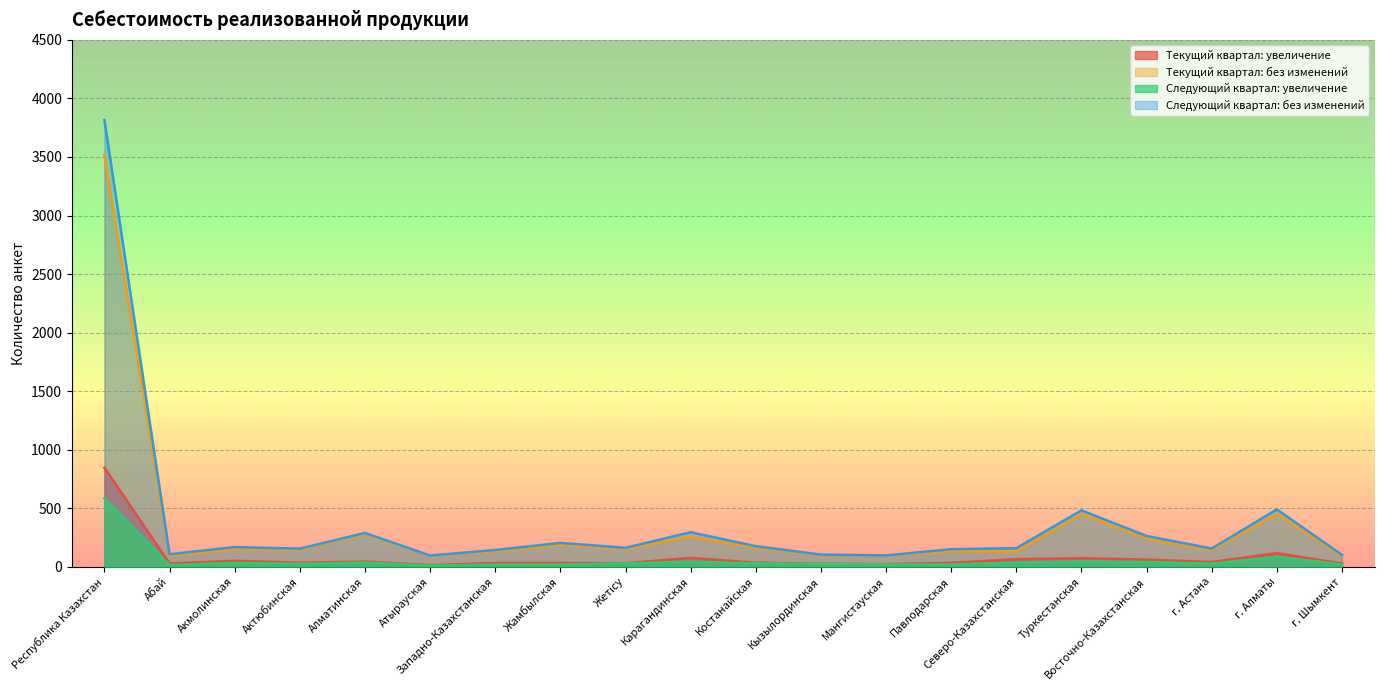

True or false: Следующий квартал: без изменений and Текущий квартал: без изменений intersect in this chart.

False